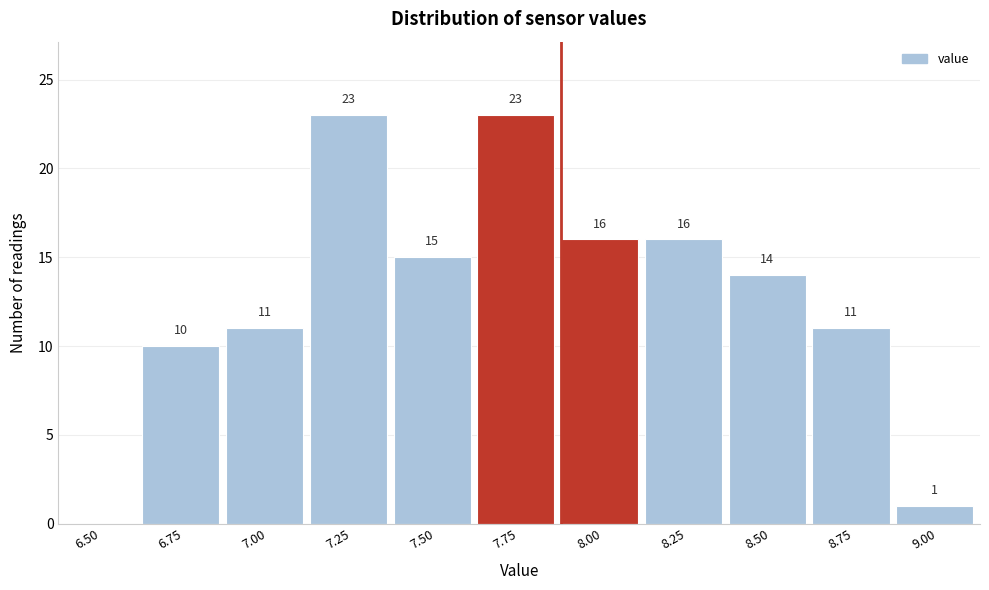

Reading left to right, what are all the values shown in this chart?

6.50=0	6.75=10	7.00=11	7.25=23	7.50=15	7.75=23	8.00=16	8.25=16	8.50=14	8.75=11	9.00=1